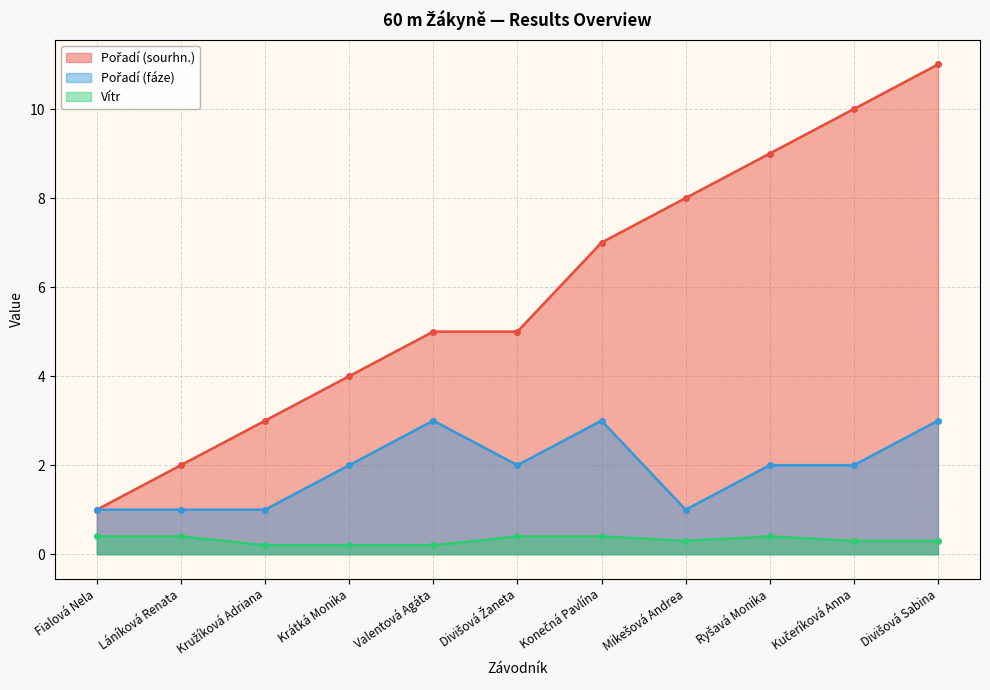

What position from the left is Divišová Sabina?

11